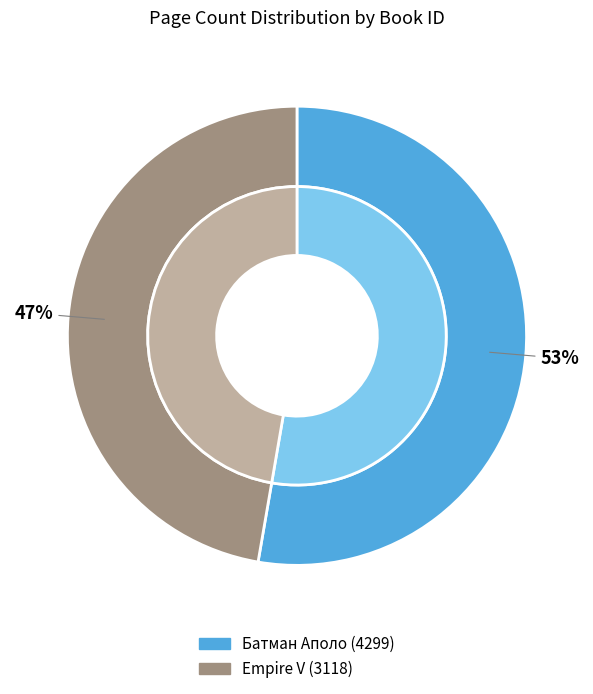

Is Батман Аполо (4299) the majority of the pie?

Yes